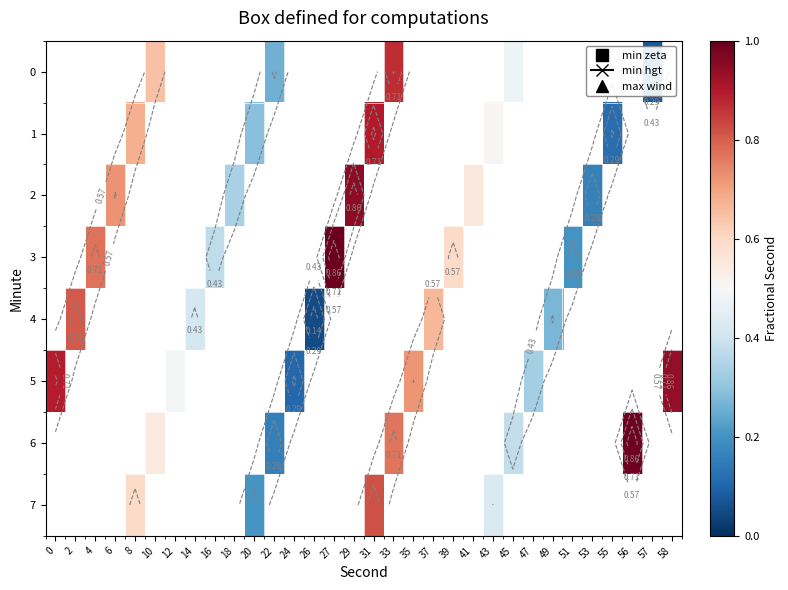

Between 27 and 2, which is larger?

2